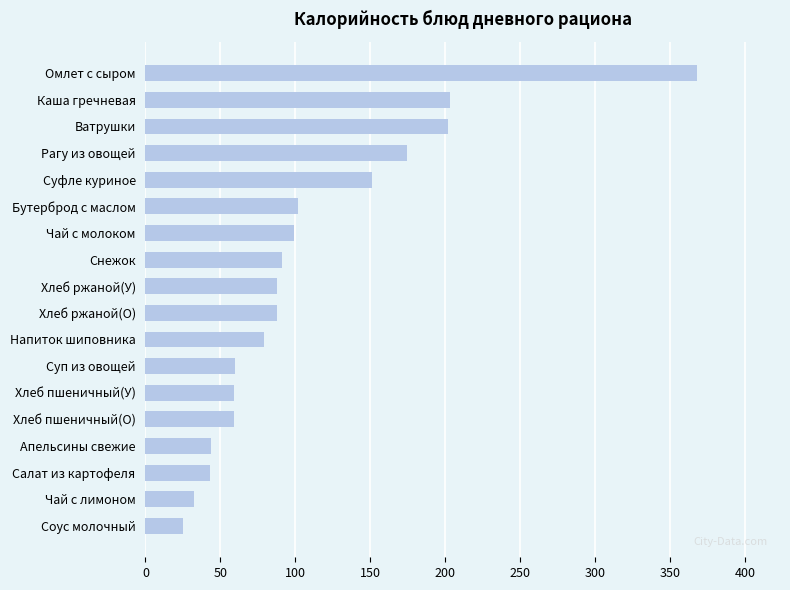

Between Суп из овощей and Суфле куриное, which is larger?

Суфле куриное